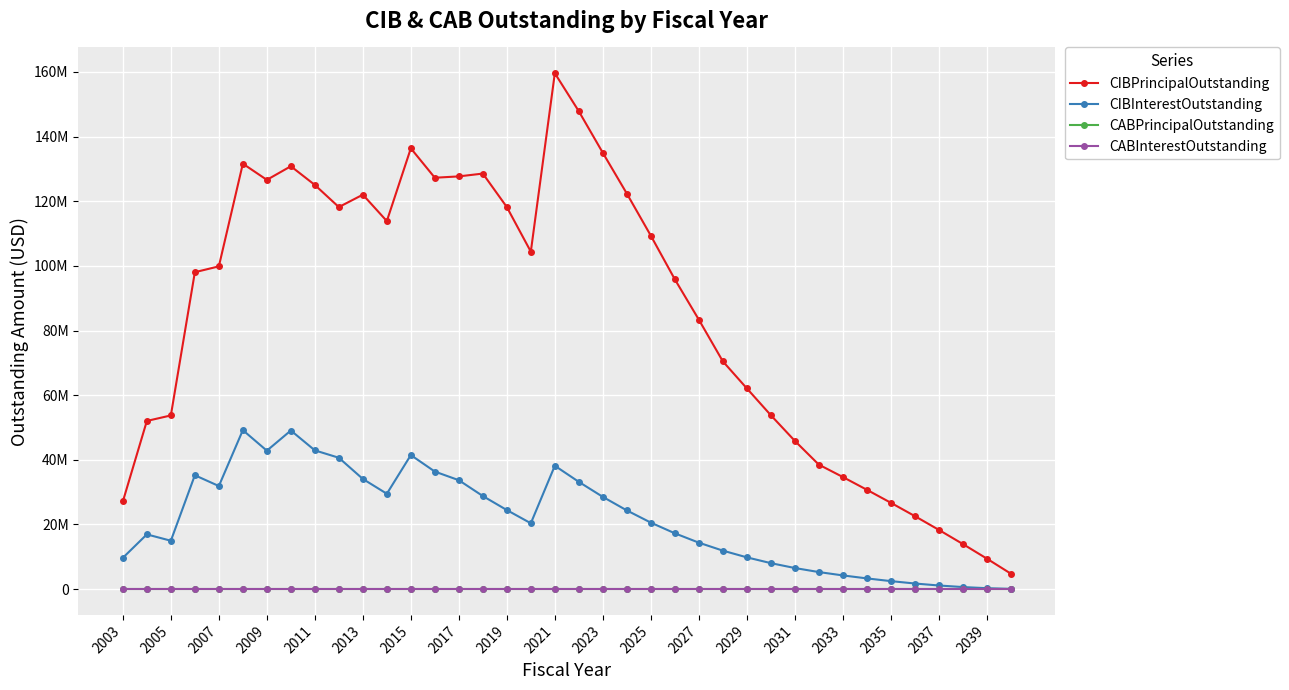

Is this an area chart (filled region under the line)?

No